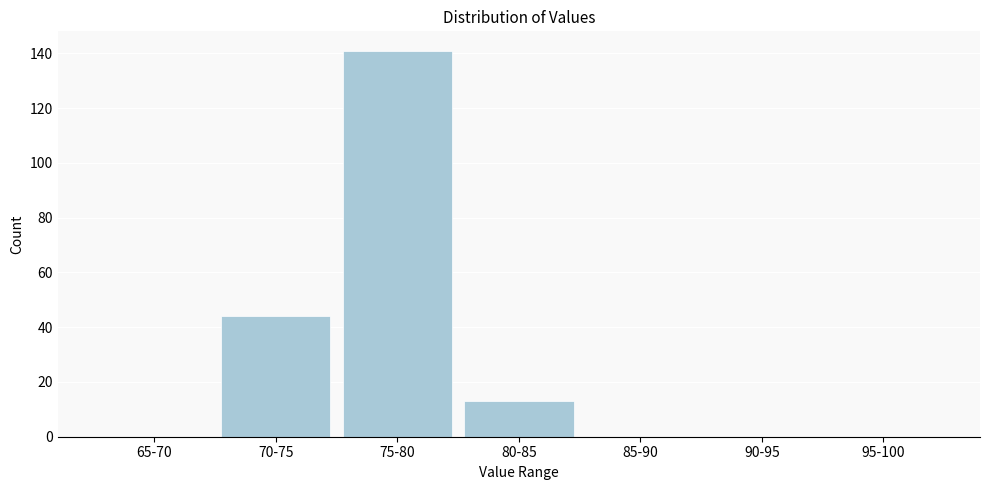

Reading left to right, what are all the values shown in this chart?

65-70=0	70-75=44	75-80=141	80-85=13	85-90=0	90-95=0	95-100=0